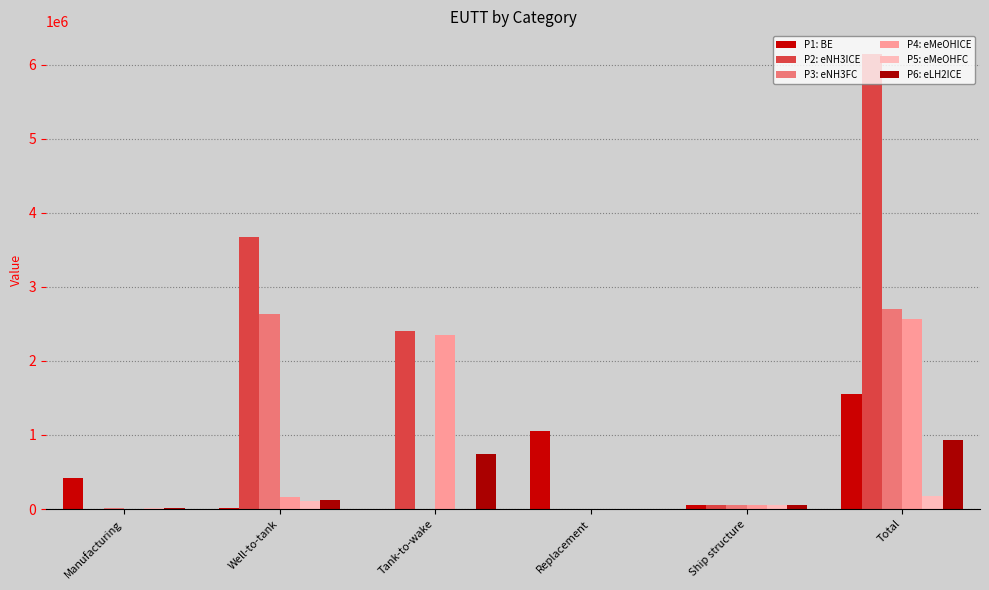

Are the bars grouped side by side (vs. stacked)?

Yes